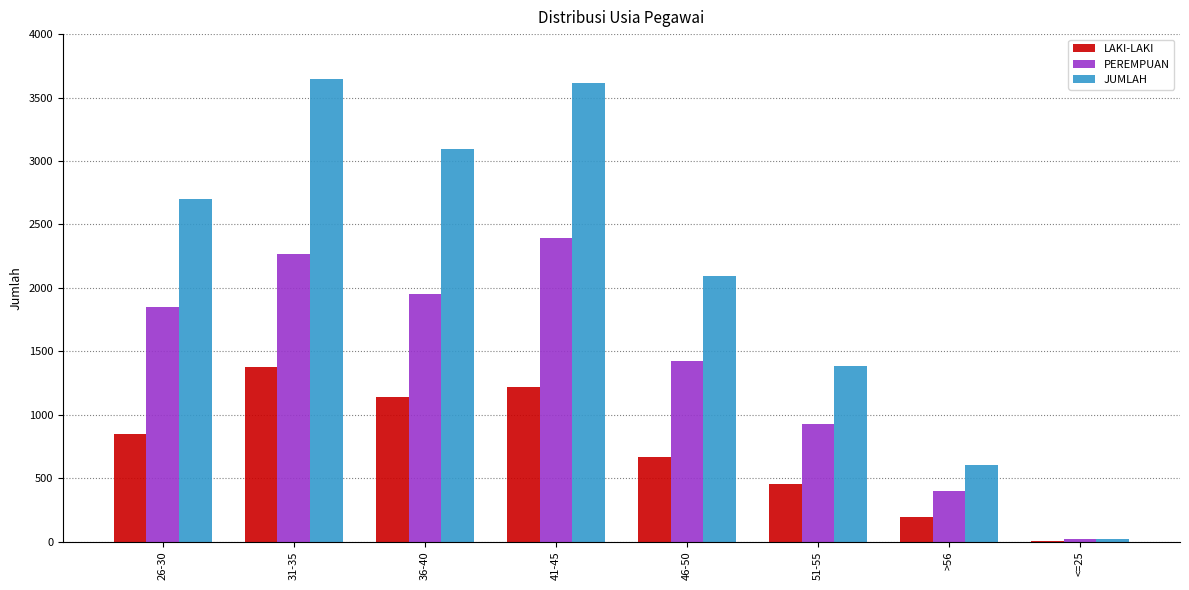

What is the highest value of the JUMLAH series?

3645